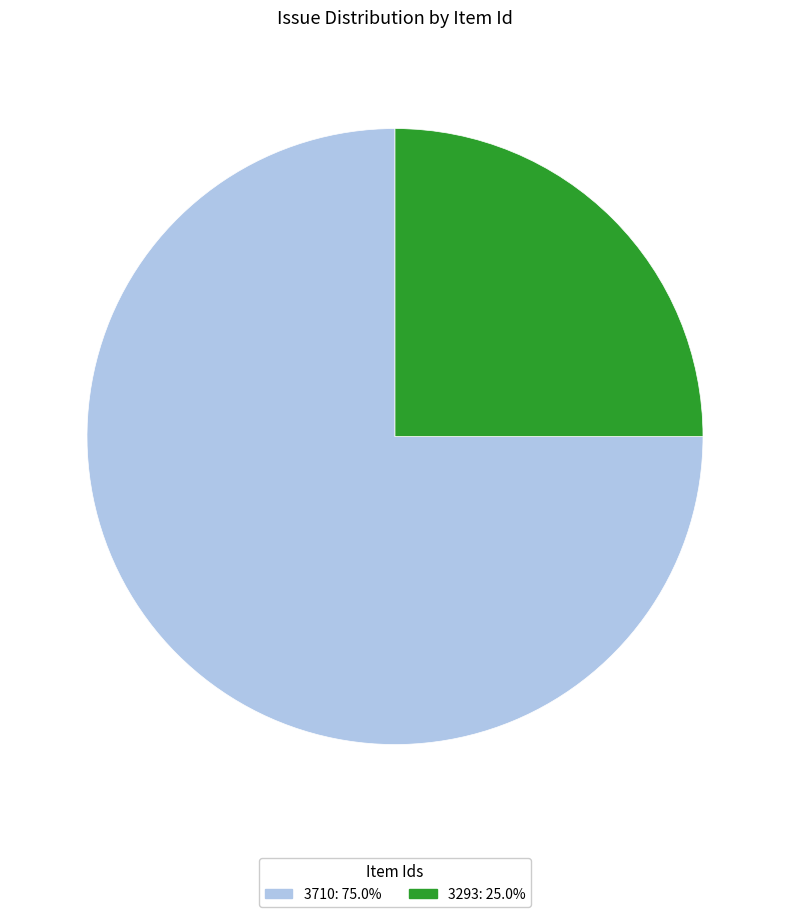

Combined, do 3710 and 3293 account for over 50%?

Yes